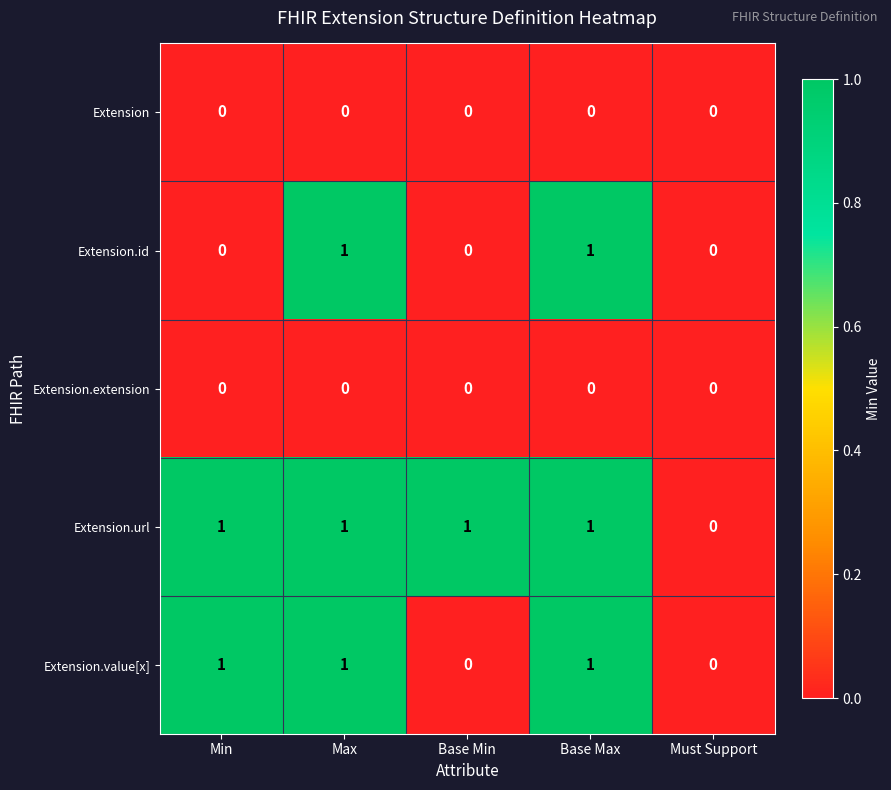

Which series has the largest total across all categories?

Extension.url